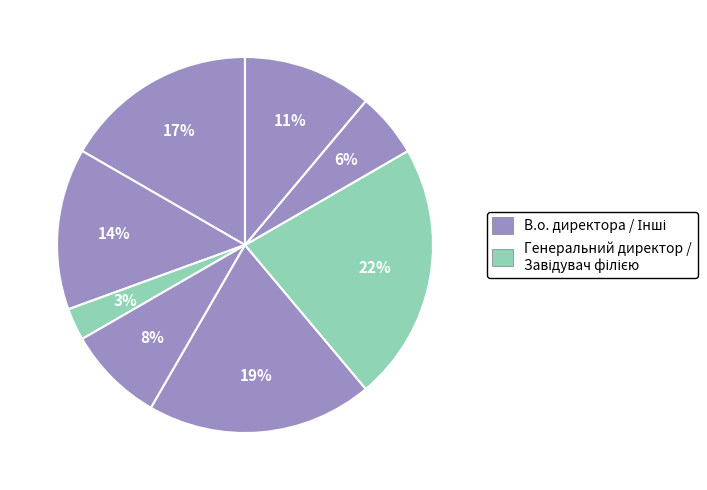

Which category has the biggest portion of the pie?

Завідувач філією